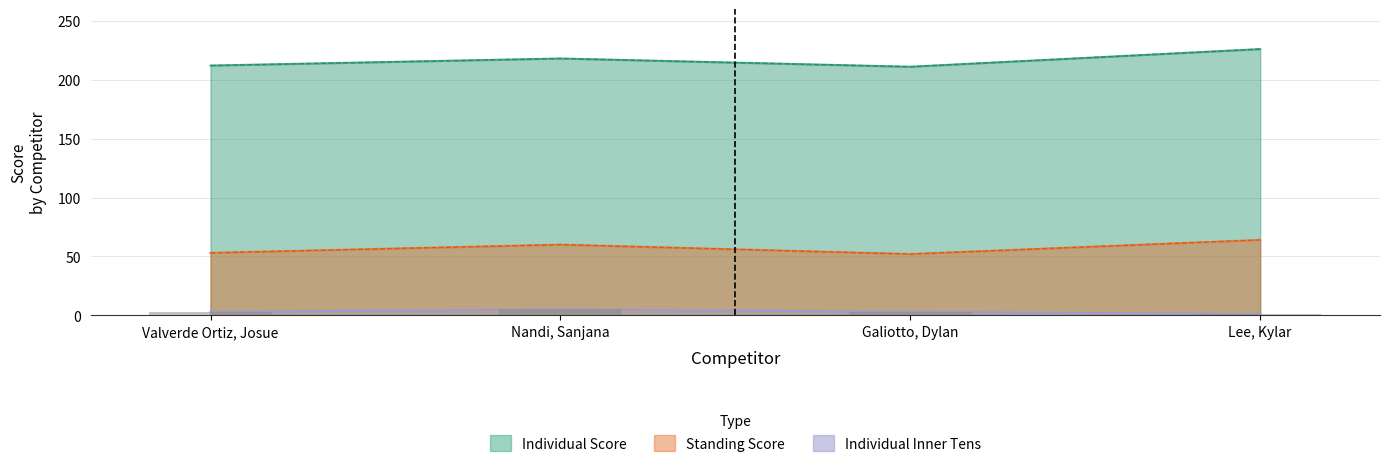

At which category is the sum across all series the highest?

Lee, Kylar